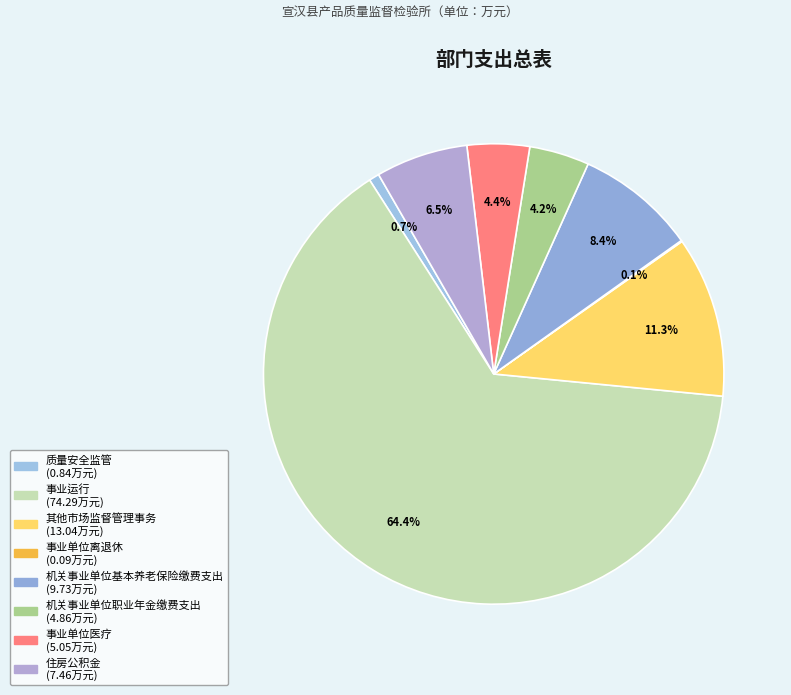

Do 质量安全监管 and 事业单位医疗 together represent more than half of the pie?

No